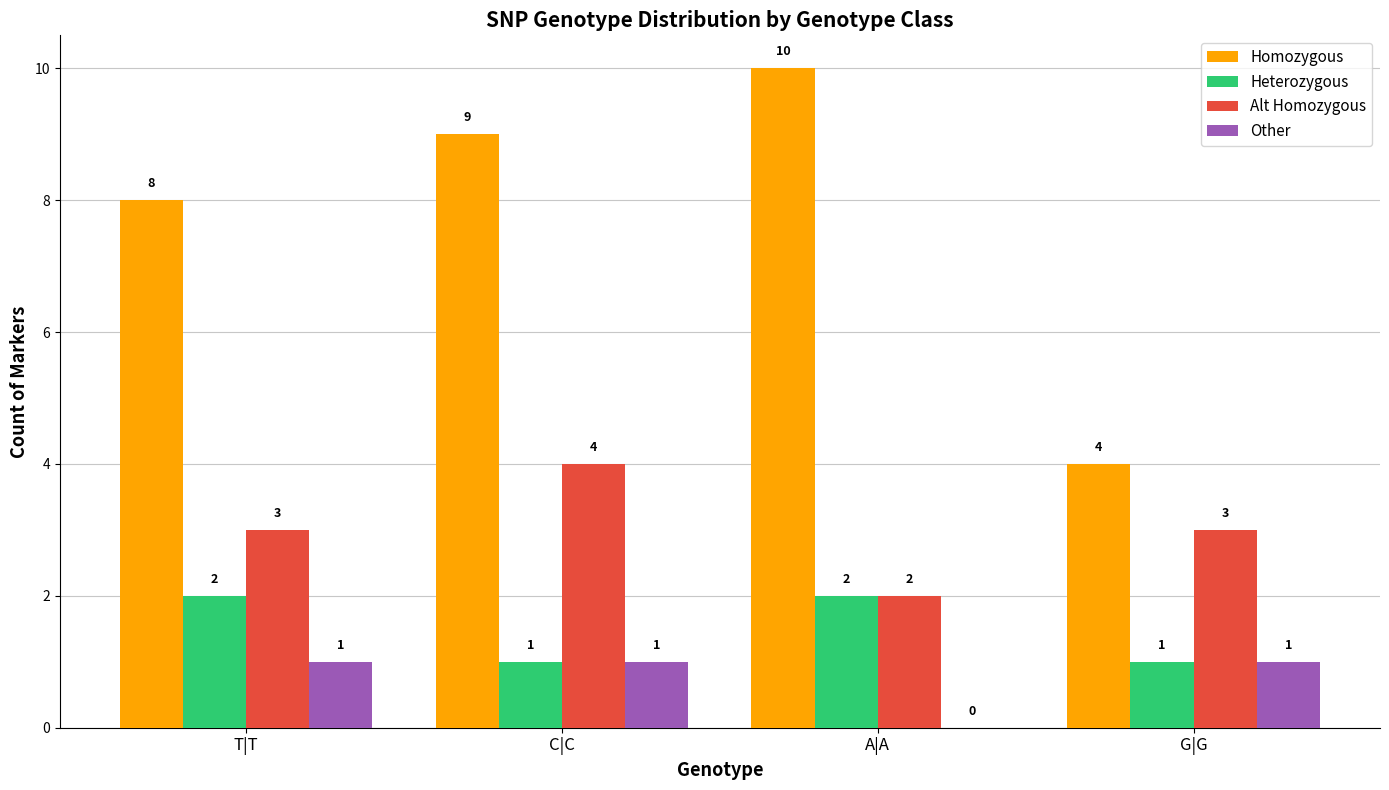

What is the maximum value shown in the chart?

10